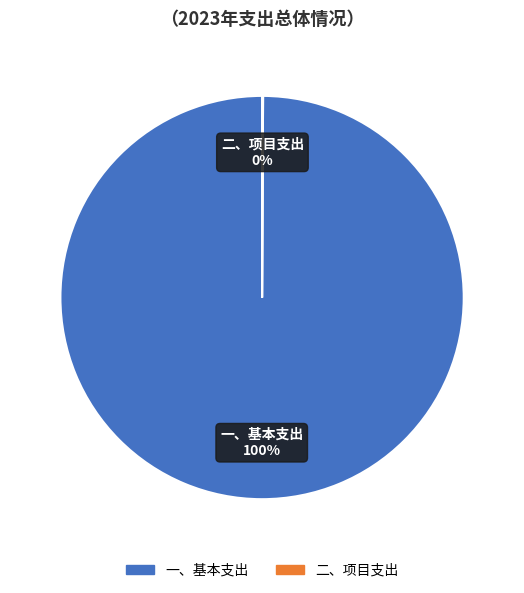

Which slice is the largest?

一、基本支出